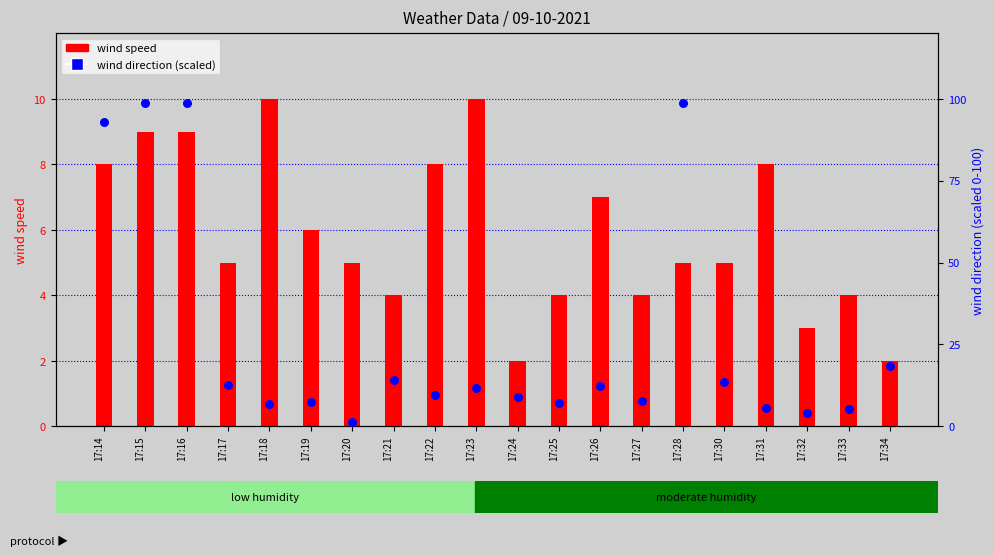

Is the value of wind speed at 17:26 greater than the value of wind direction (scaled) at 17:20?

Yes